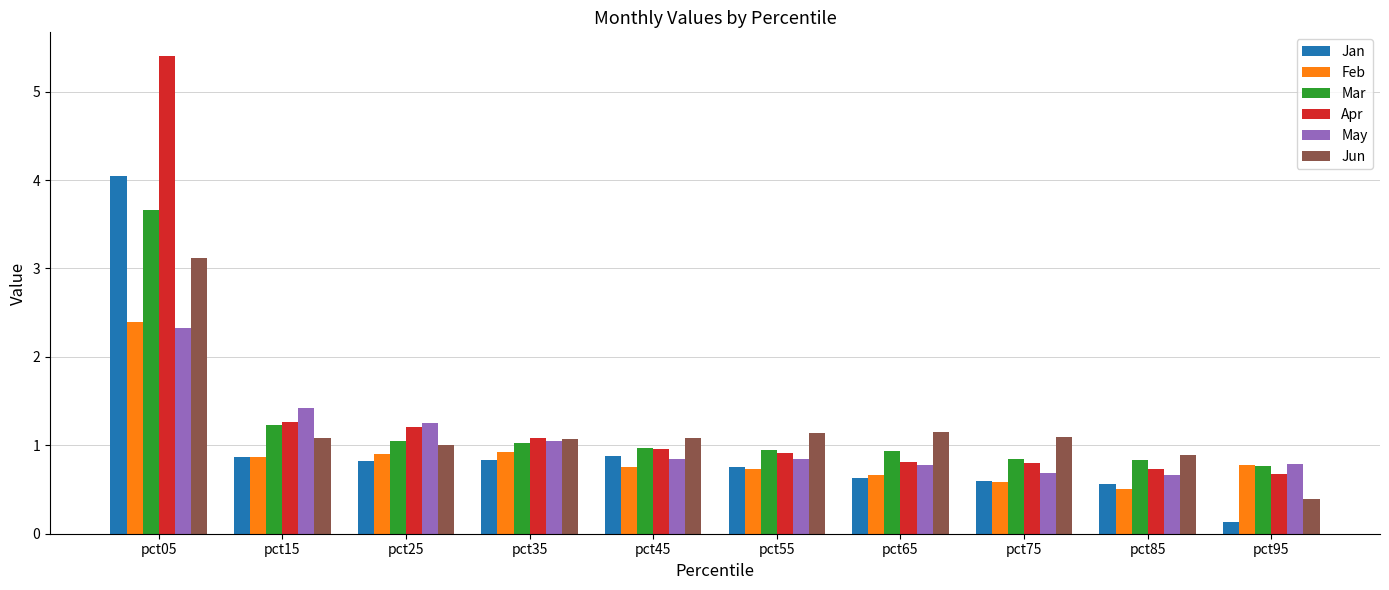

How many categories are shown in the chart?

10